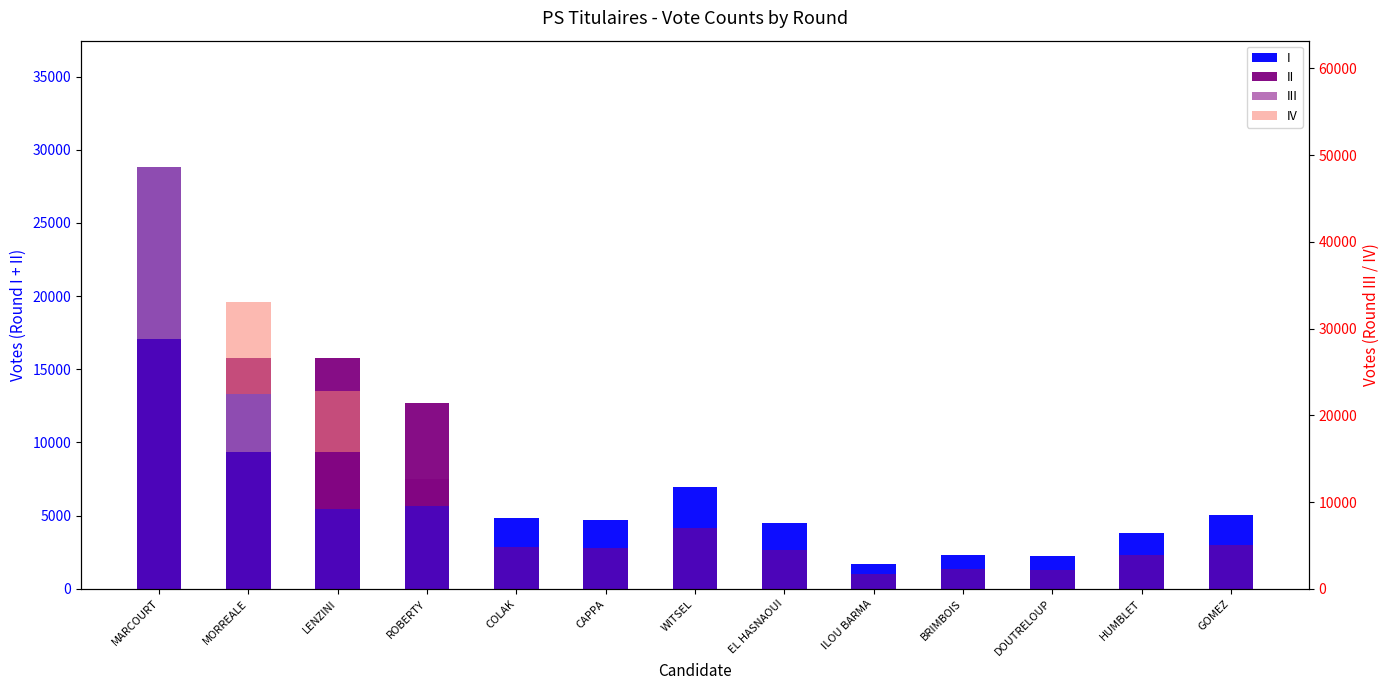

List the series in order of their peak value, highest first.

I, III, IV, II